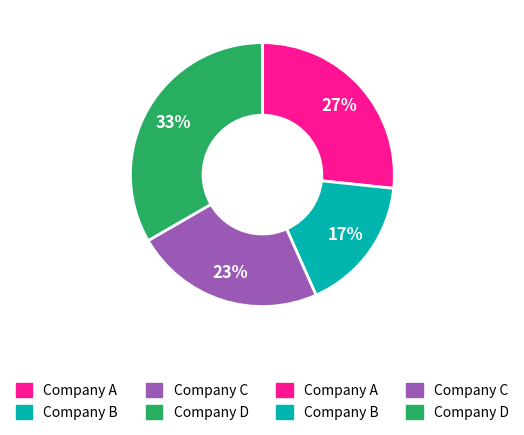

Does any single category account for the majority?

No